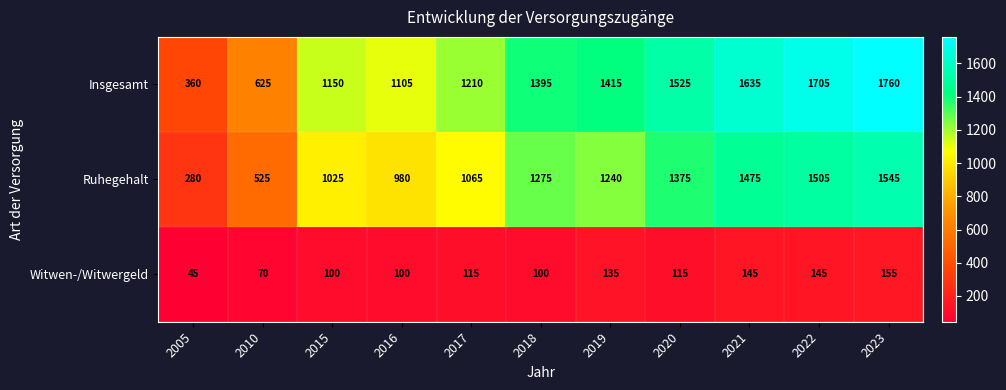

What is the difference between the maximum and minimum values in the Ruhegehalt series?

1265